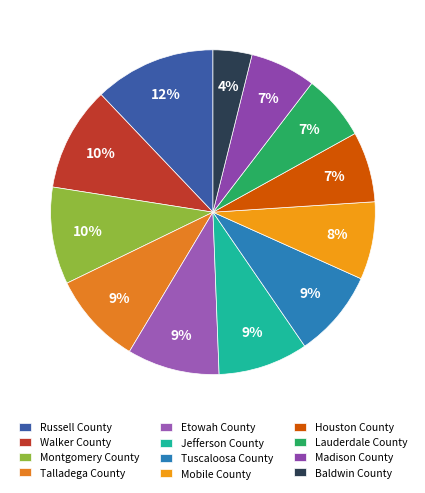

How many segments does this pie chart have?

12